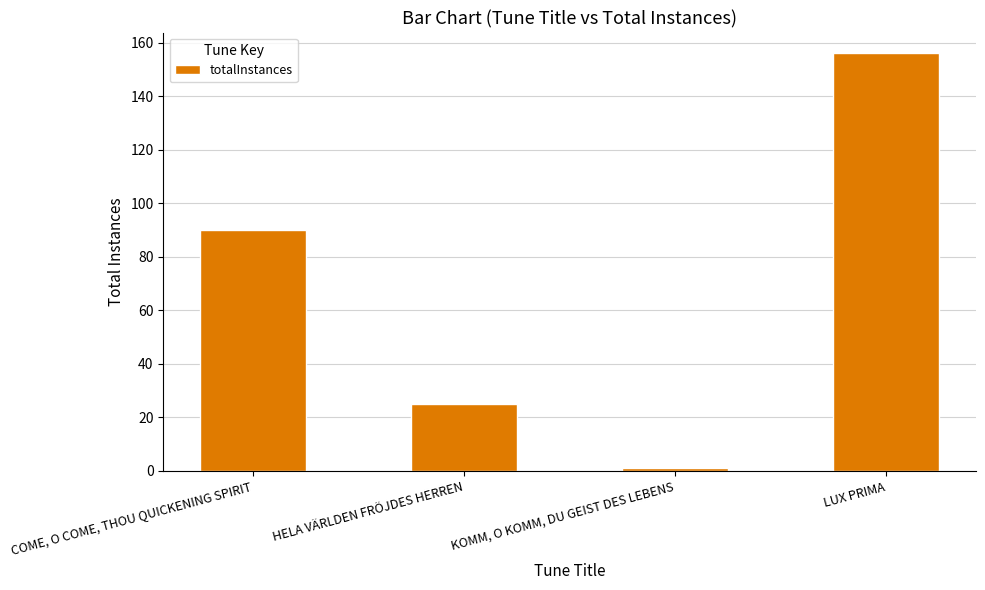

What is the average value?

68